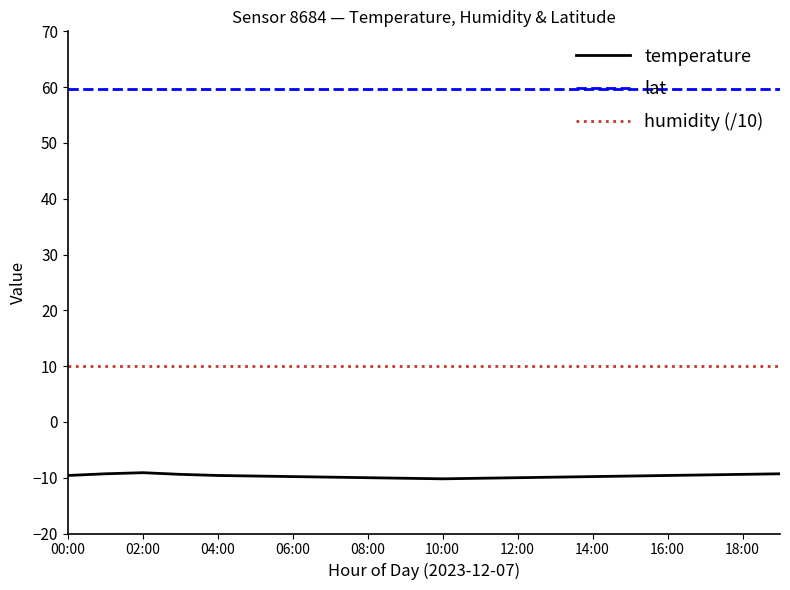

Which series has the largest total across all categories?

lat